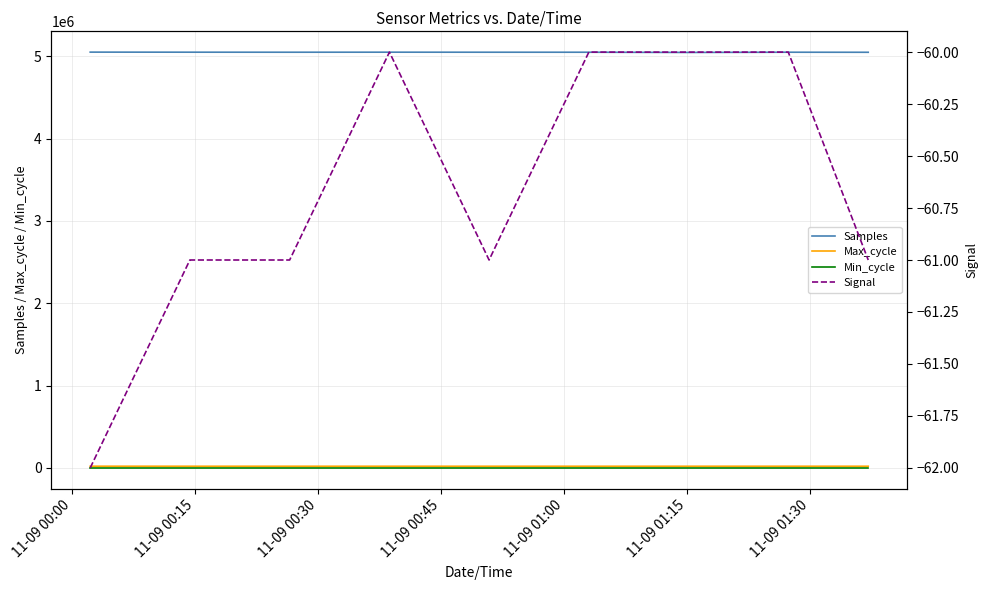

True or false: Samples and Max_cycle cross at least once.

False